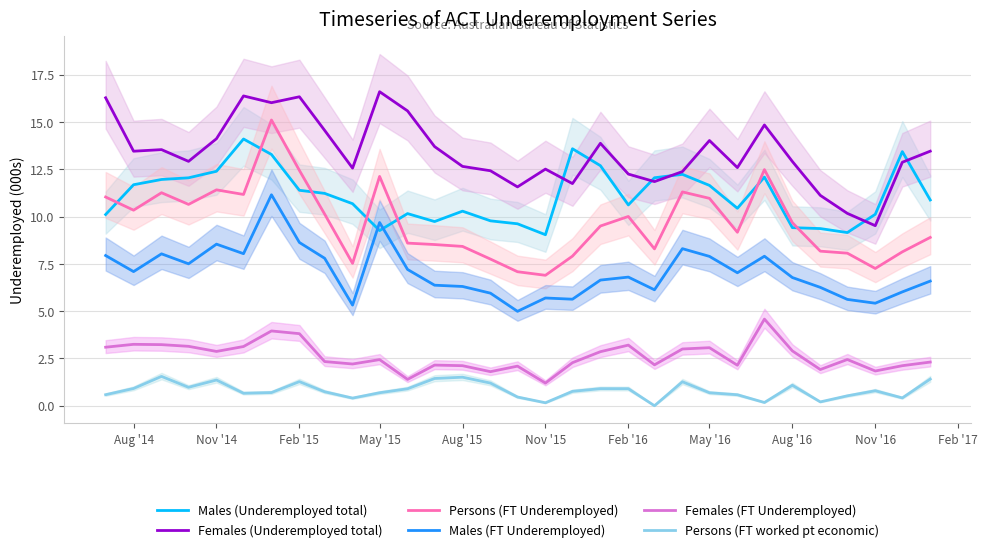

What is the difference between the second highest and minimum values in the Males (FT Underemployed) series?

4.7